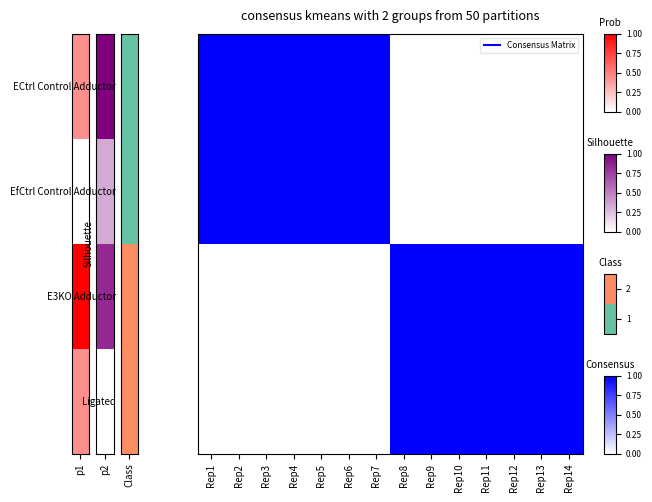

At how many categories does at least one series exceed 0?

14